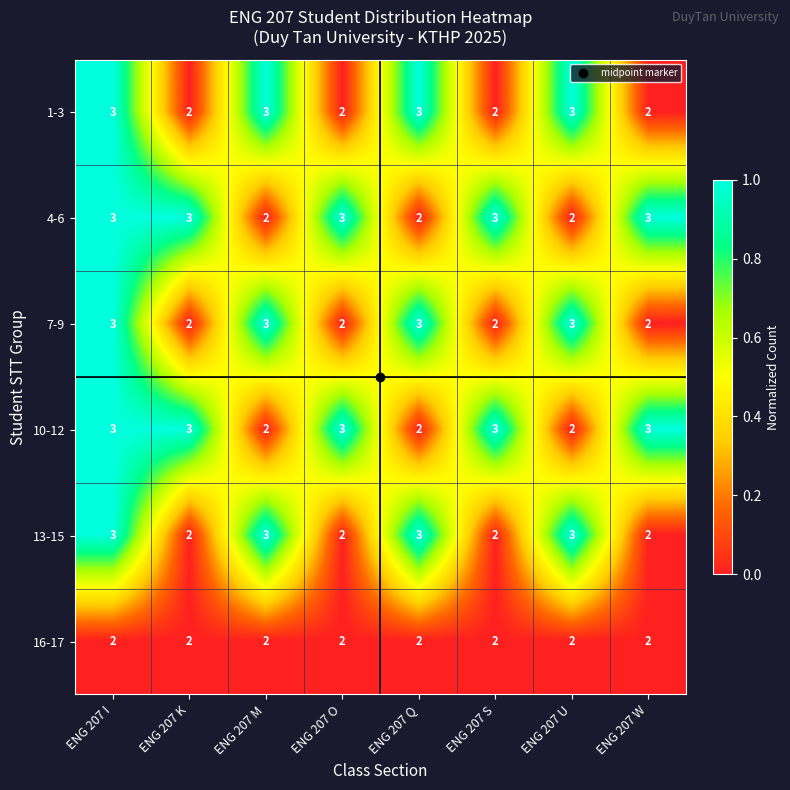

What is the total value across all series at ENG 207 M?

15